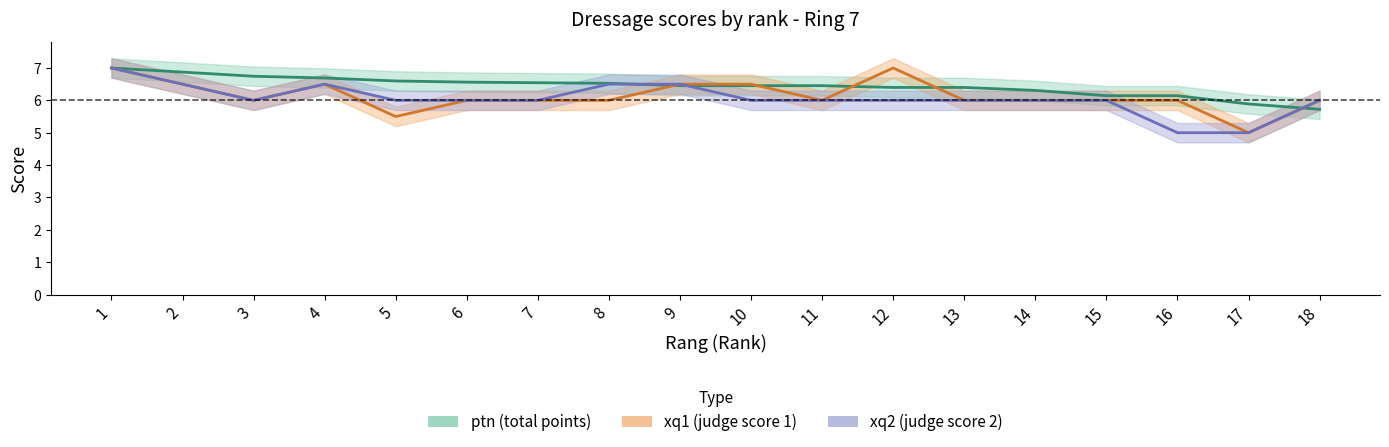

Reading left to right, extract all data points from this chart.

ptn: 7.0	6.9	6.7	6.7	6.6	6.6	6.5	6.5	6.5	6.5	6.5	6.4	6.4	6.3	6.1	6.1	5.9	5.7
xq1: 7.0	6.5	6.0	6.5	5.5	6.0	6.0	6.0	6.5	6.5	6.0	7.0	6.0	6.0	6.0	6.0	5.0	6.0
xq2: 7.0	6.5	6.0	6.5	6.0	6.0	6.0	6.5	6.5	6.0	6.0	6.0	6.0	6.0	6.0	5.0	5.0	6.0